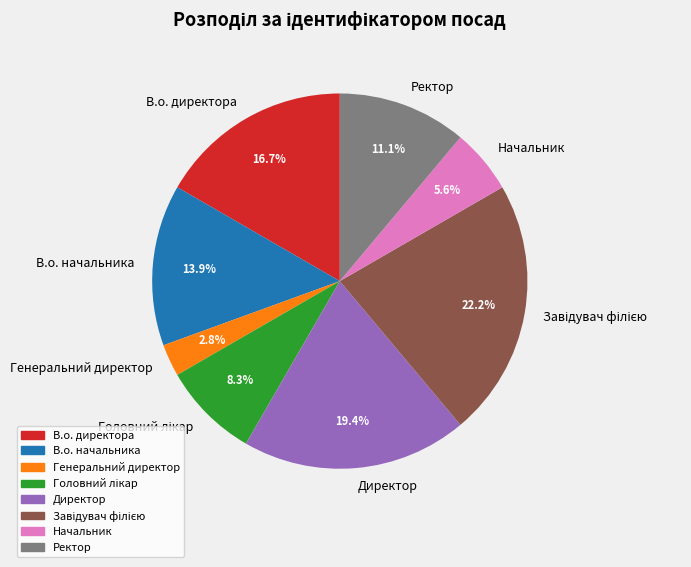

Which slice is the smallest?

Генеральний директор